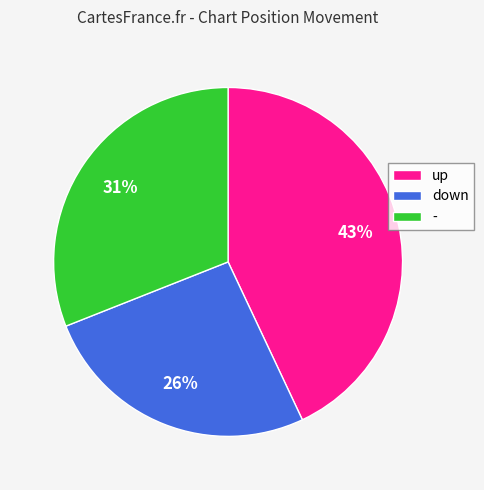

Combined, do - and down account for over 50%?

Yes